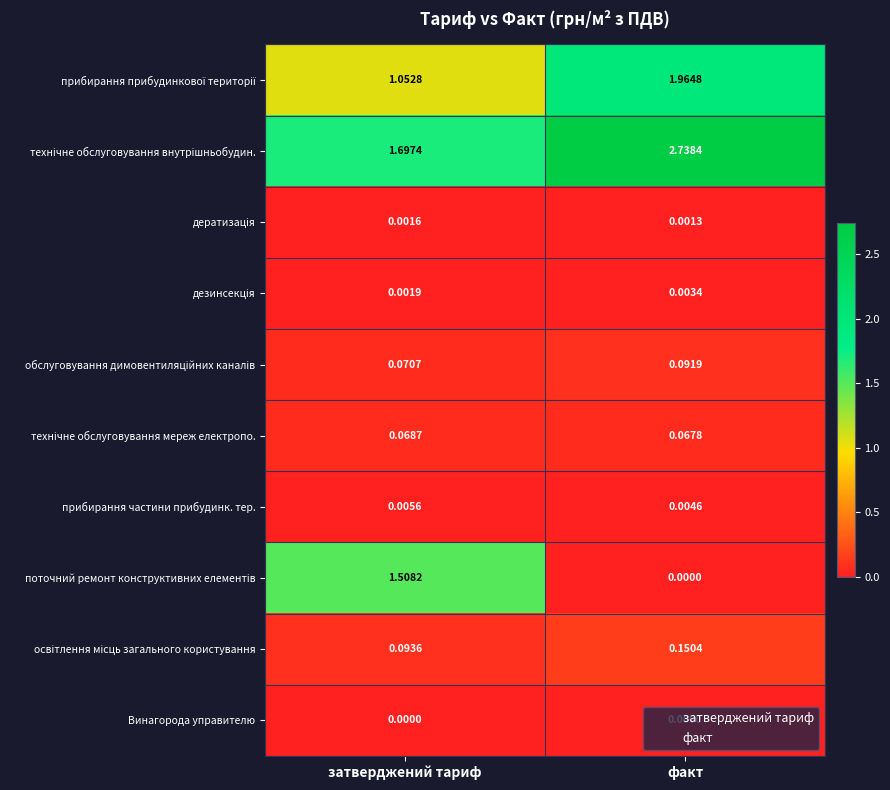

Which category has the lowest value in the прибирання частини прибудинк. тер. series?

факт